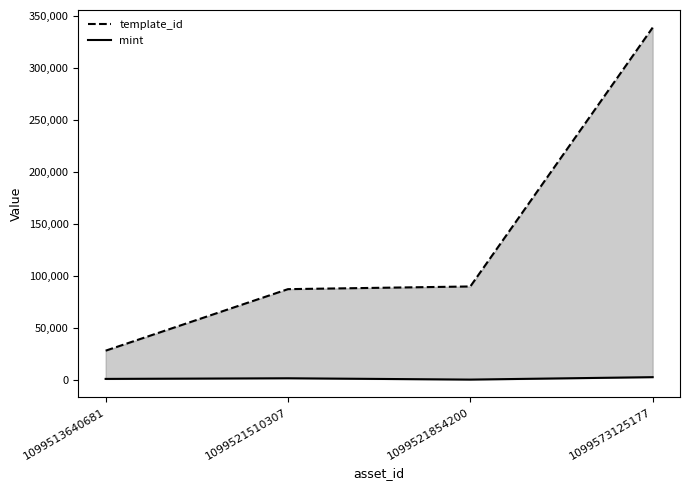

What is the greatest value displayed?

339228